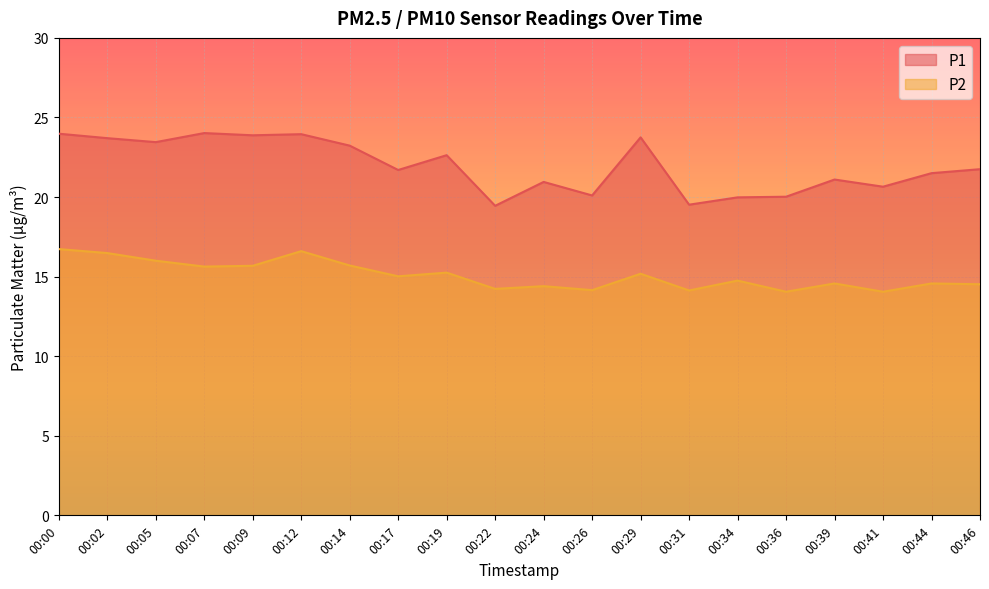

What are all the series names shown in the legend?

P1, P2